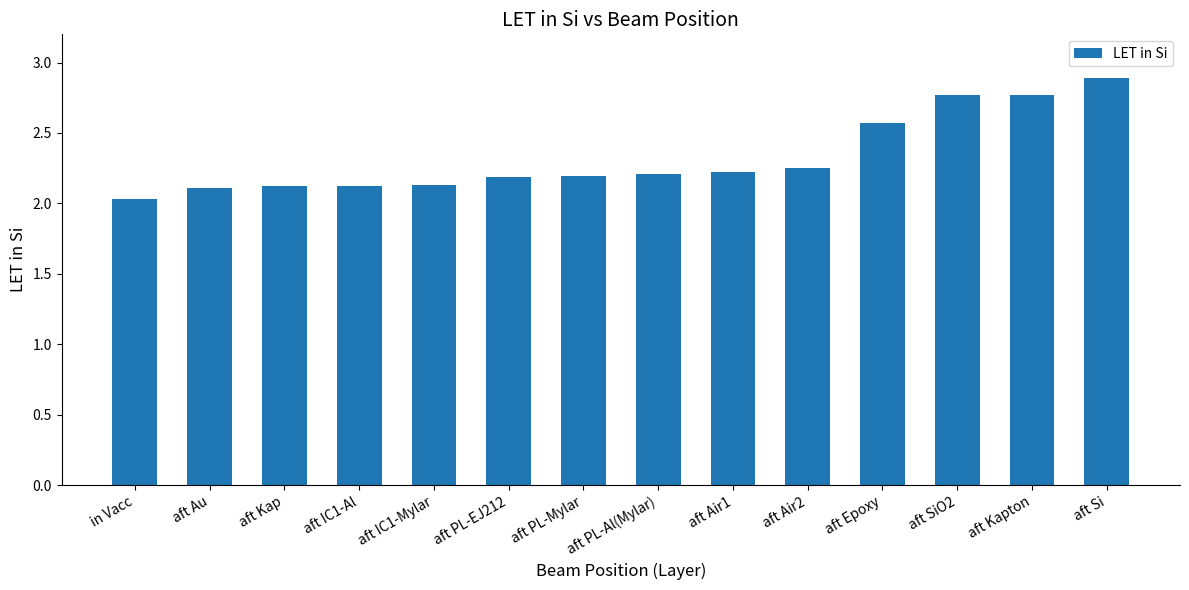

What is the approximate value at aft Air1?

2.2